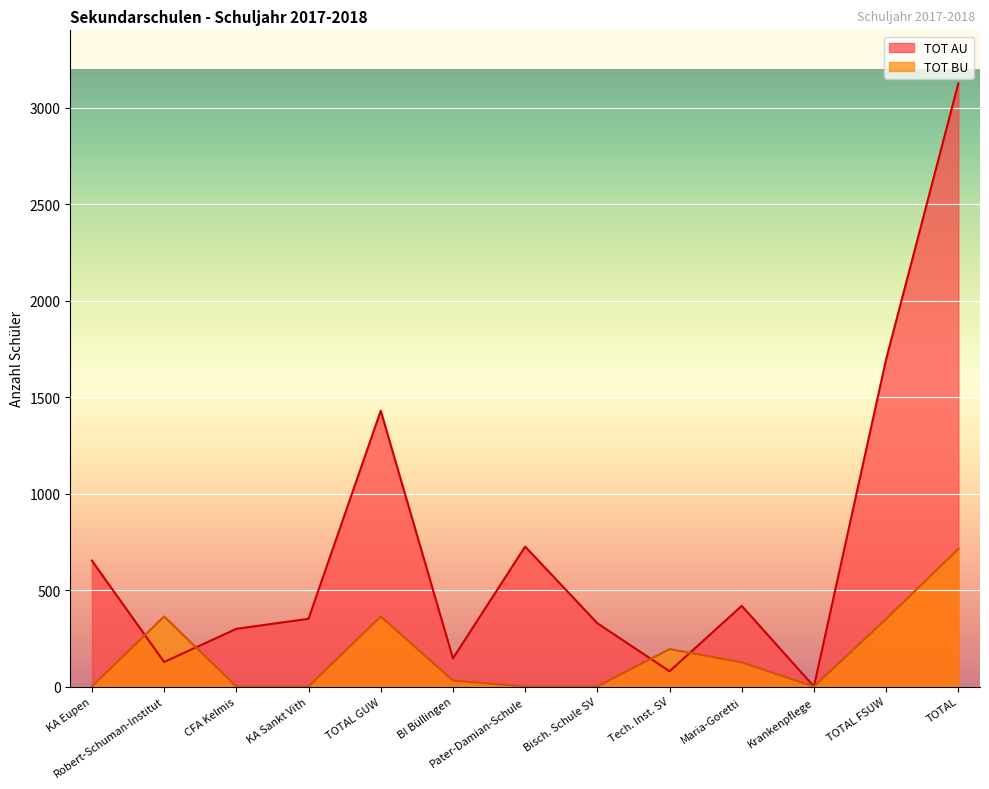

Reading right to left, what are all the values shown in this chart?

TOT AU: TOTAL=3125	TOTAL FSUW=1696	Krankenpflege=0	Maria-Goretti=418	Tech. Inst. SV=79	Bisch. Schule SV=328	Pater-Damian-Schule=725	BI Büllingen=146	TOTAL GUW=1429	KA Sankt Vith=351	CFA Kelmis=299	Robert-Schuman-Institut=127	KA Eupen=652
TOT BU: TOTAL=713	TOTAL FSUW=350	Krankenpflege=0	Maria-Goretti=125	Tech. Inst. SV=194	Bisch. Schule SV=0	Pater-Damian-Schule=0	BI Büllingen=31	TOTAL GUW=363	KA Sankt Vith=0	CFA Kelmis=0	Robert-Schuman-Institut=363	KA Eupen=0